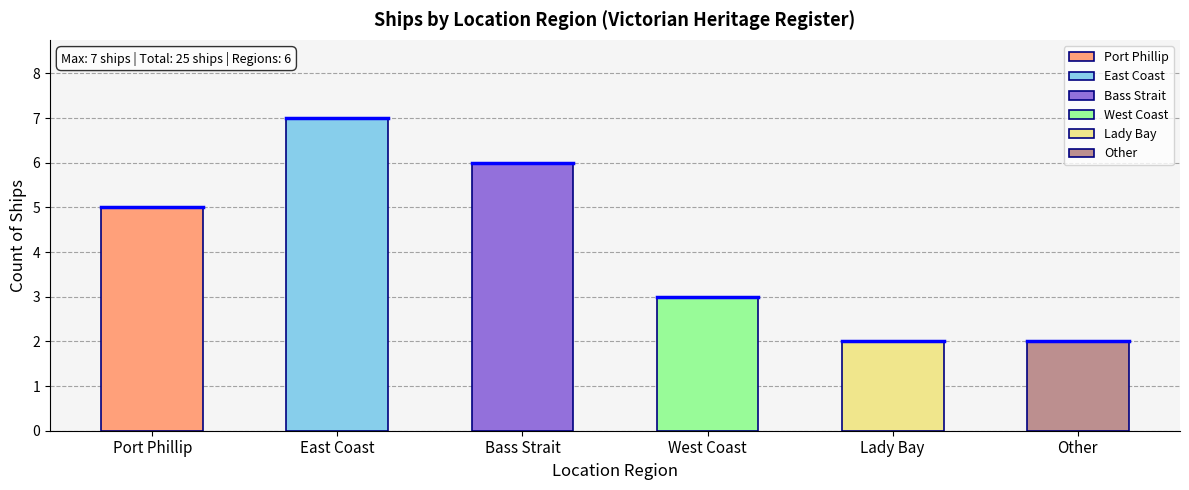

How many bars are there in total?

6